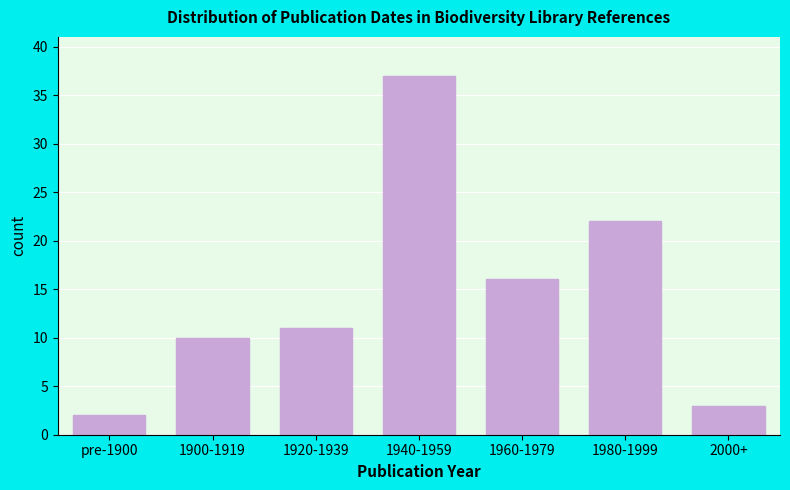

Reading left to right, what are all the values shown in this chart?

pre-1900=2	1900-1919=10	1920-1939=11	1940-1959=37	1960-1979=16	1980-1999=22	2000+=3